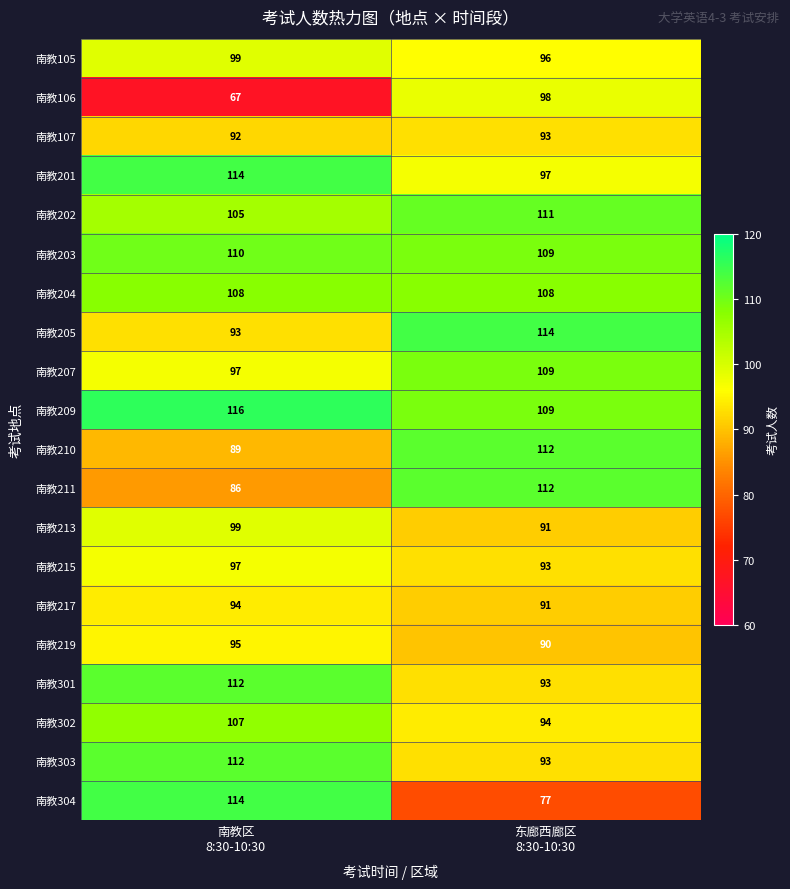

At which category is the sum across all series the highest?

南教区
8:30-10:30